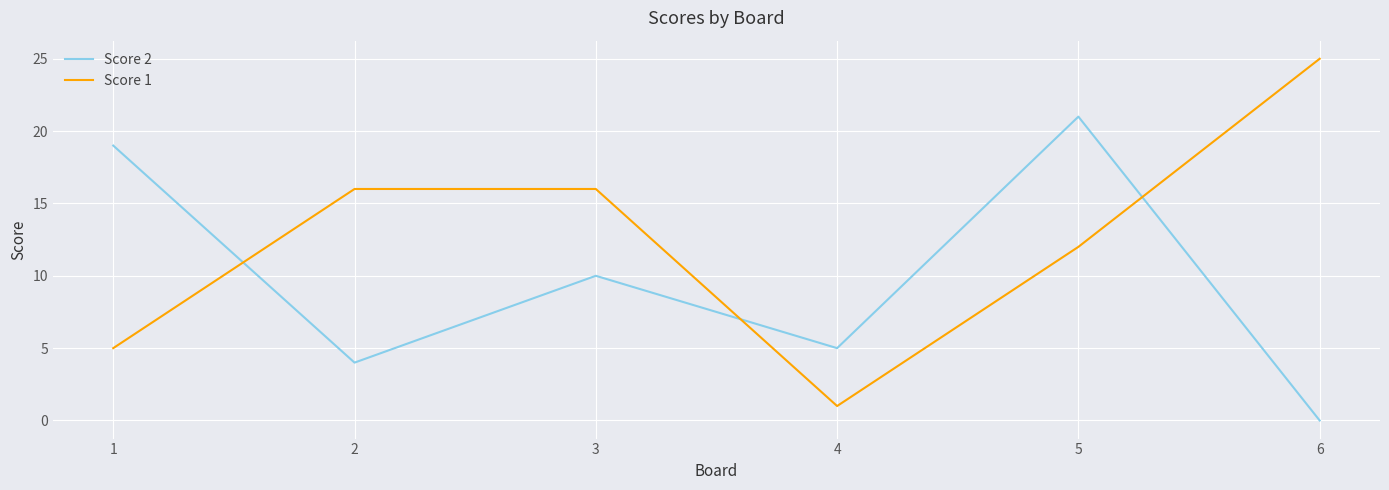

Is it true that Score 2 equals 8 at 6?

False